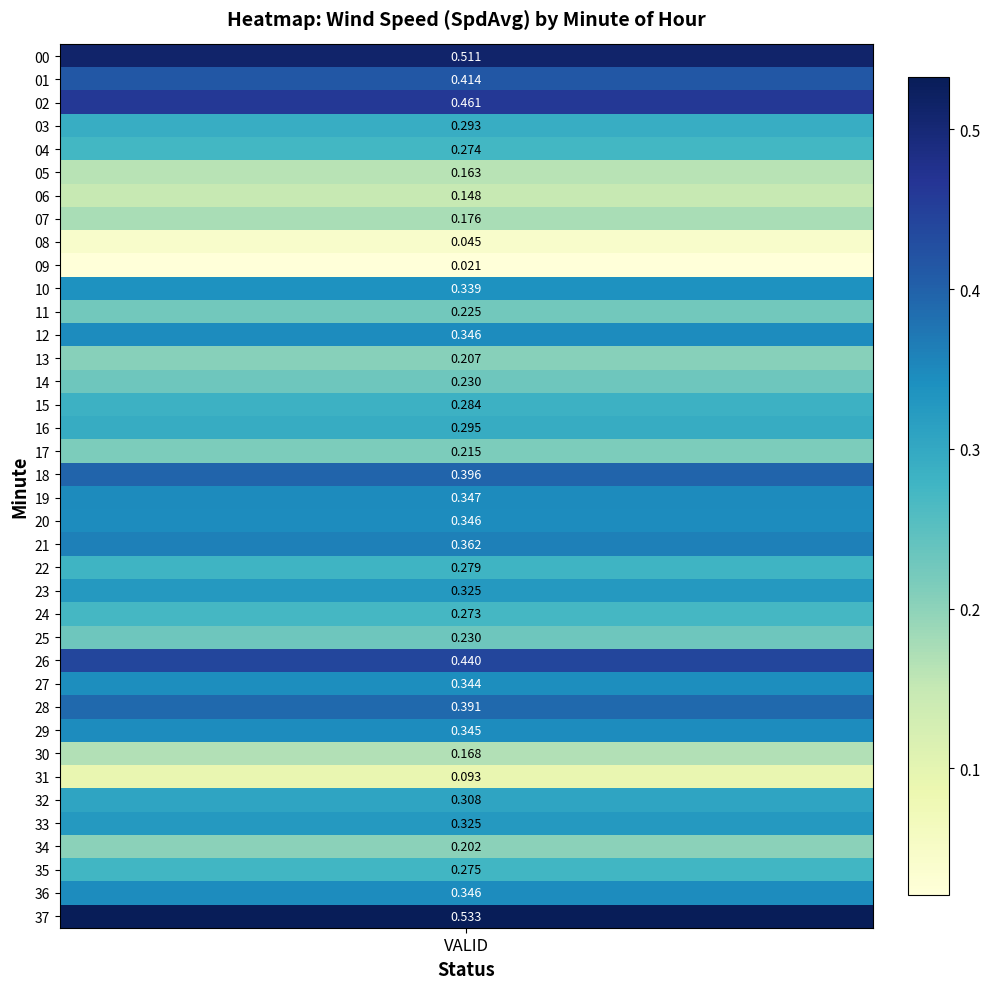

Read the value at 04.

0.3